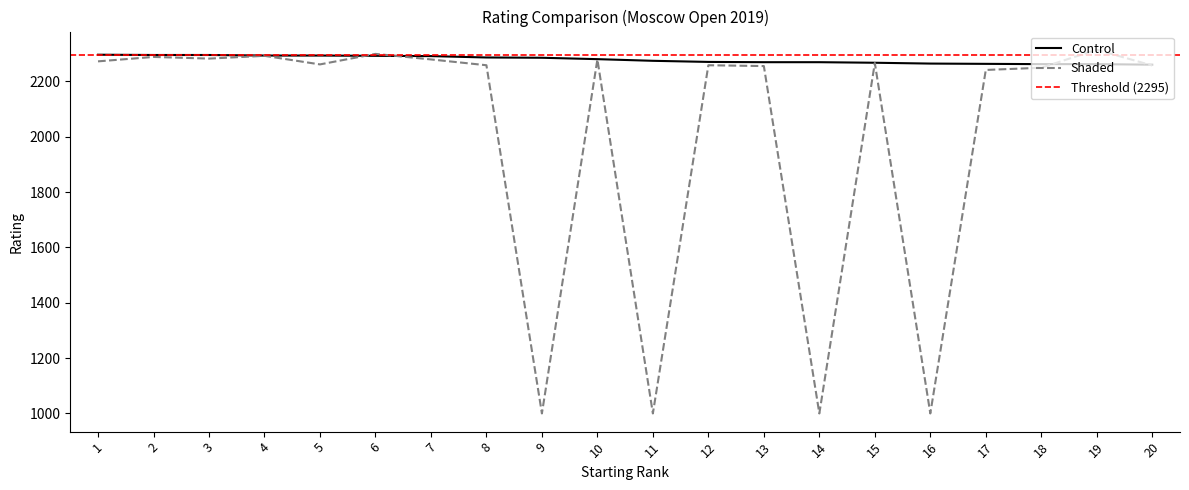

Is the value of Control at 1 greater than the value of Shaded at 6?

No